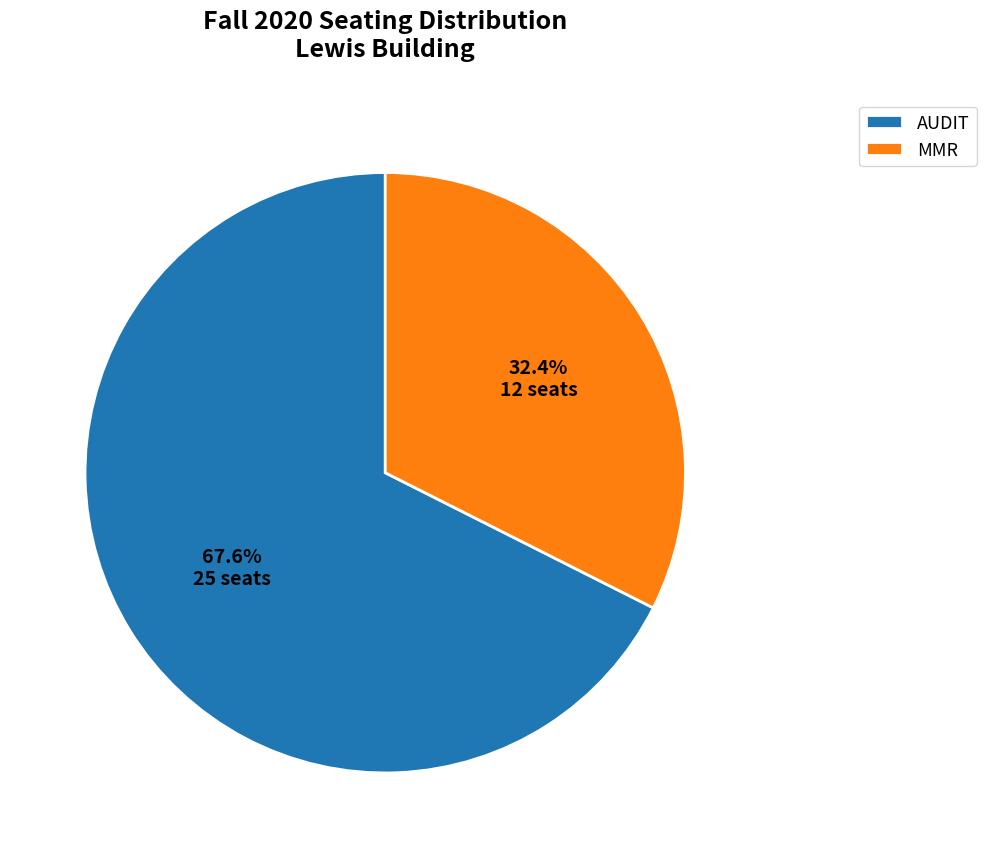

What percentage is the MMR slice, to the nearest percent?

32%